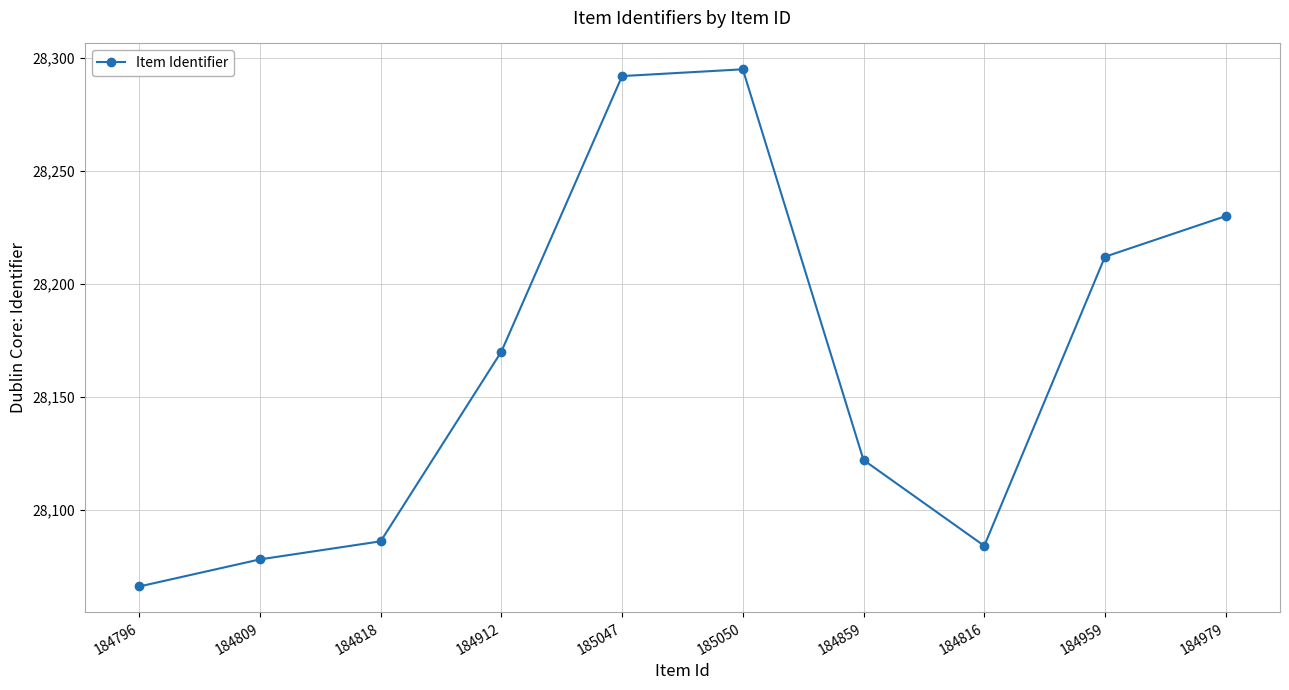

What is the greatest value displayed?

28295